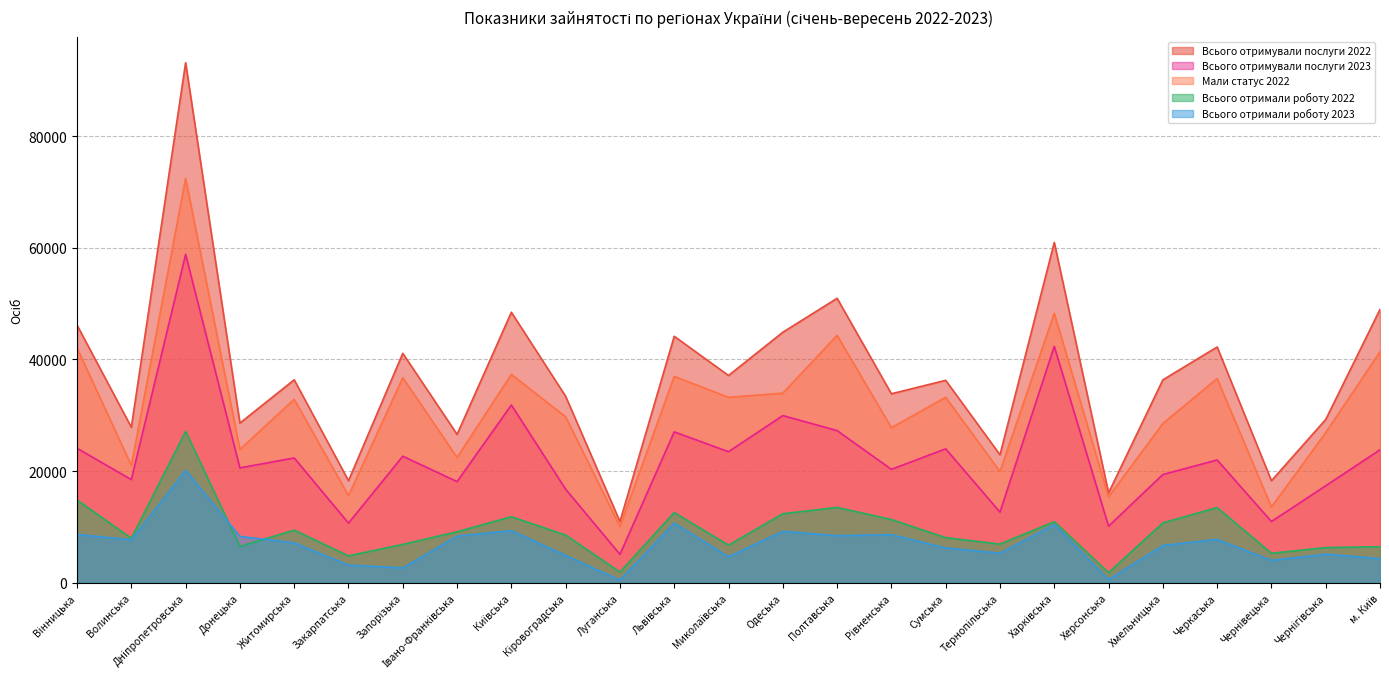

Rank the series by their maximum value, from highest to lowest.

Всього отримували послуги 2022, Мали статус 2022, Всього отримували послуги 2023, Всього отримали роботу 2022, Всього отримали роботу 2023